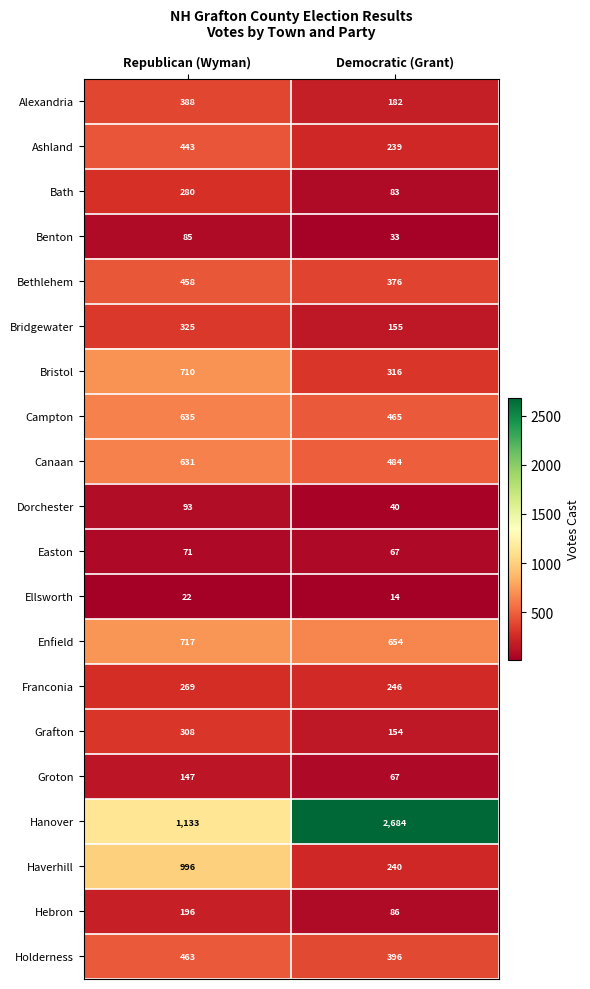

What is the sum of all Haverhill values?

1236